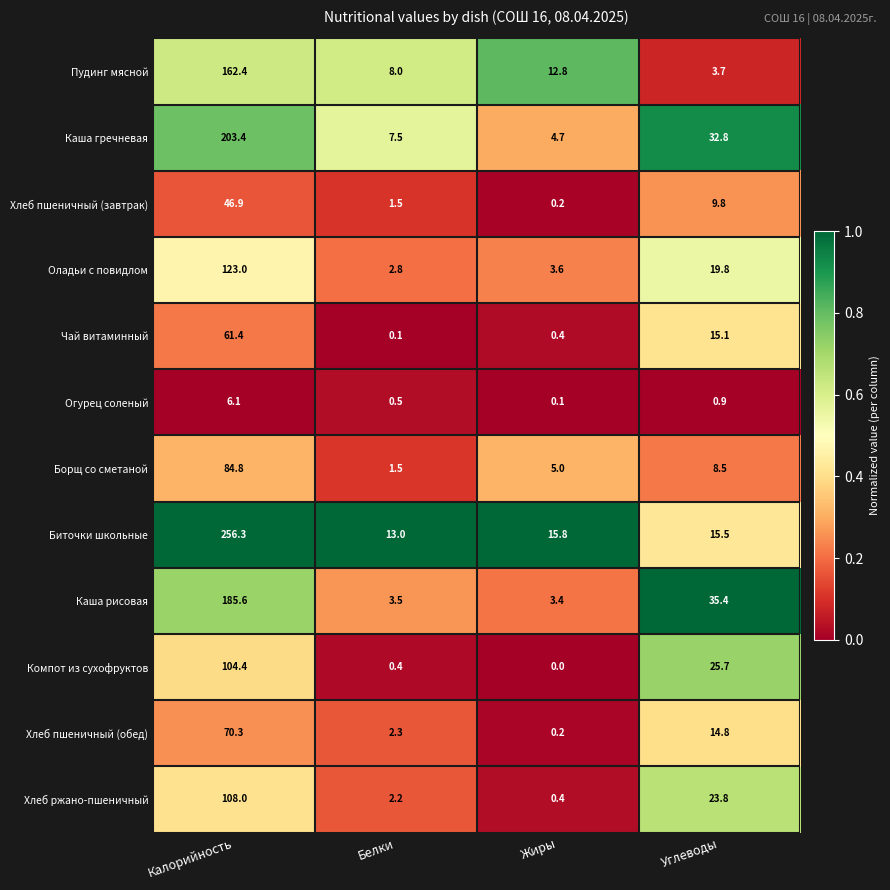

What is the difference between the maximum and minimum values in the Хлеб ржано-пшеничный series?

107.6